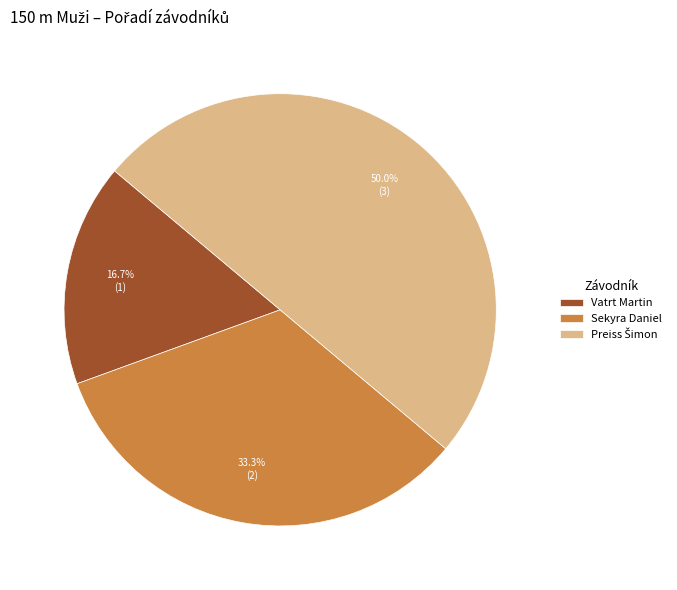

Does Sekyra Daniel account for over 50% of the chart?

No